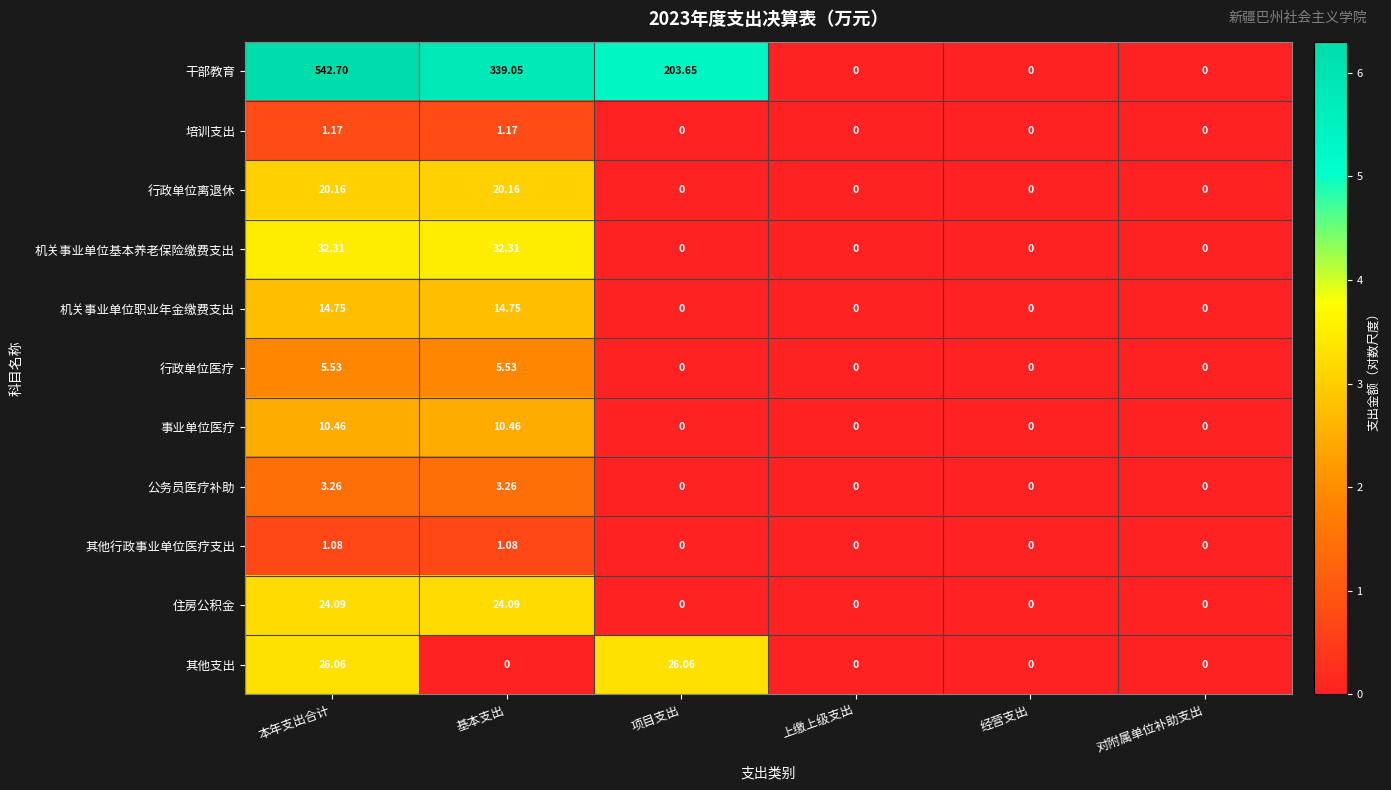

At which category is the sum across all series the highest?

本年支出合计